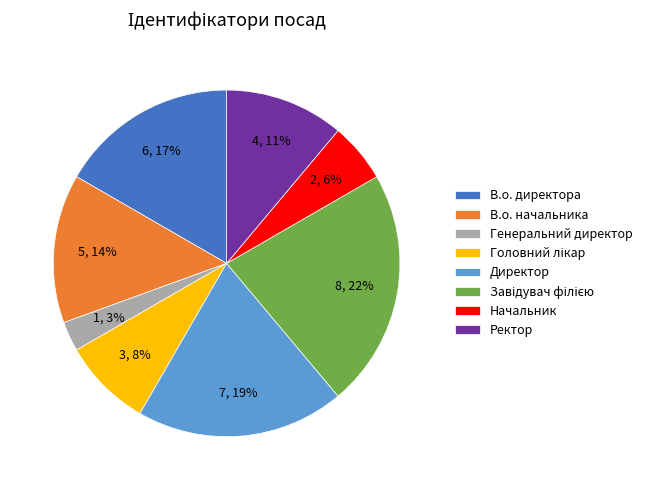

How many segments does this pie chart have?

8